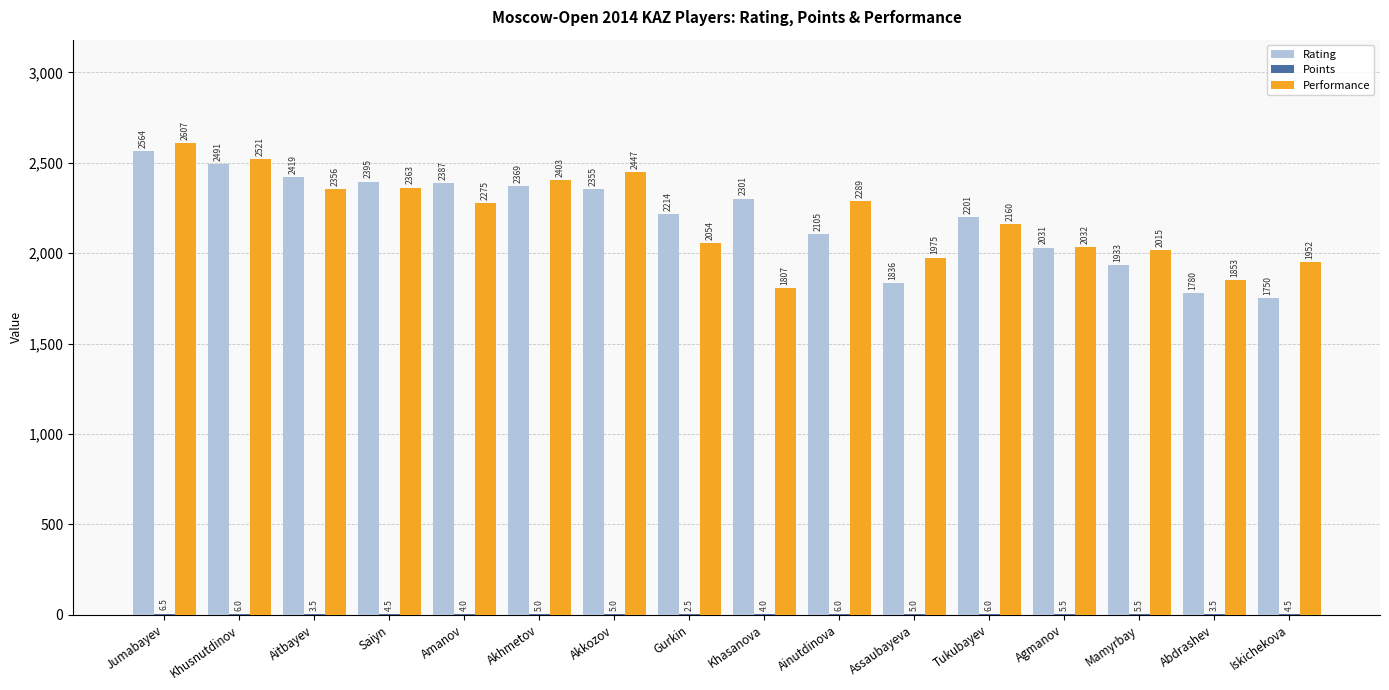

What is the total value across all series at Khusnutdinov?

5018.0